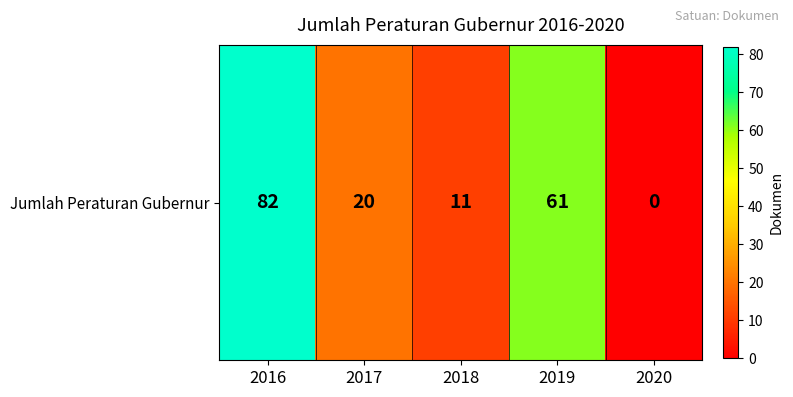

What is the sum of all values?

174